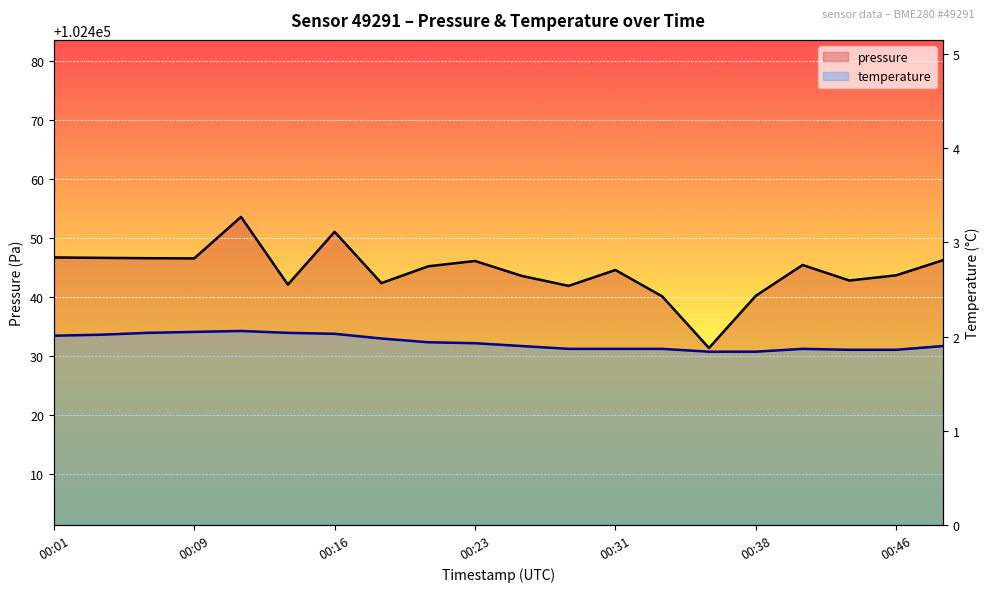

Where is temperature nearest to the value 1?

14